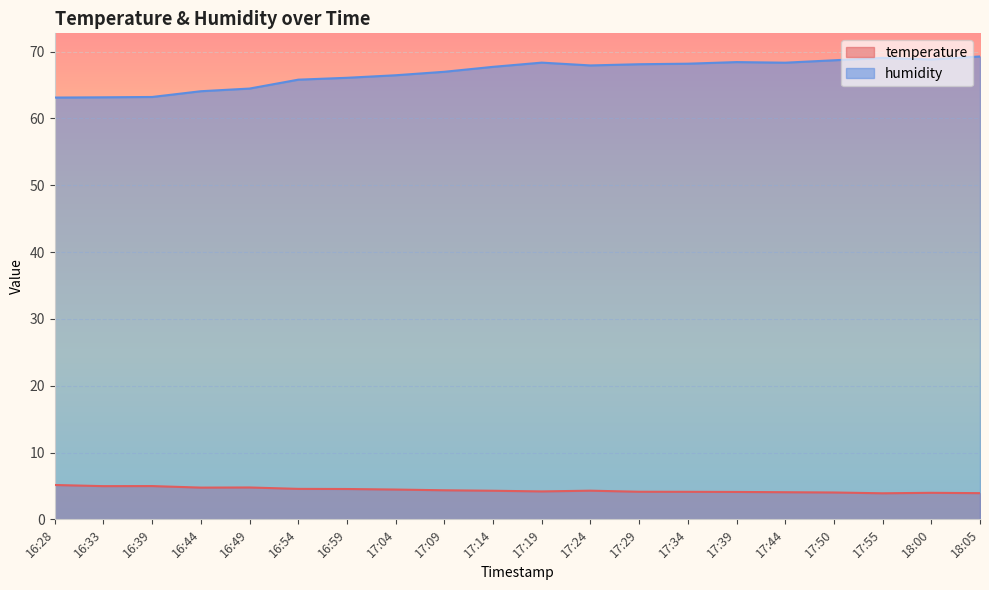

At which category is the sum across all series the highest?

18:05